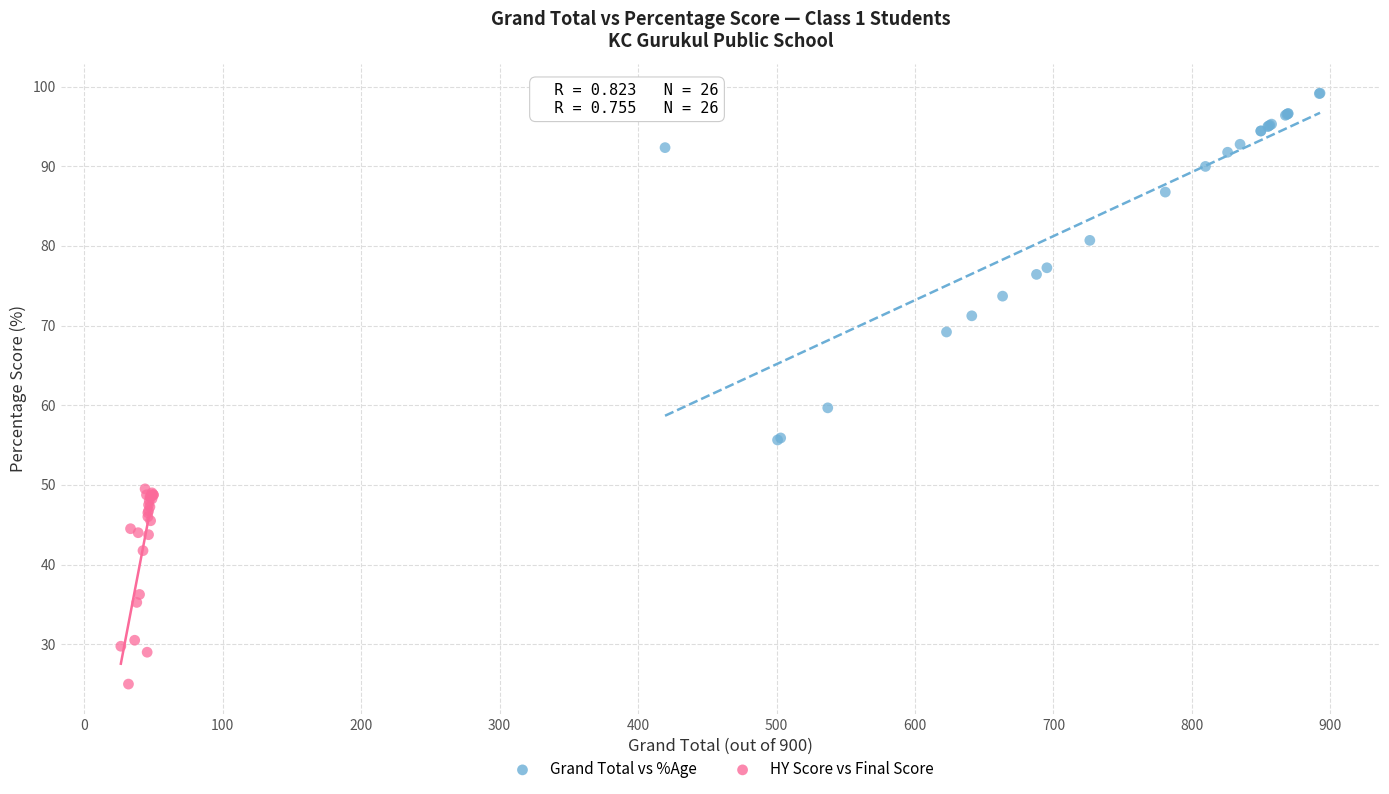

Which series contains the lowest Y value?

HY Score vs Final Score